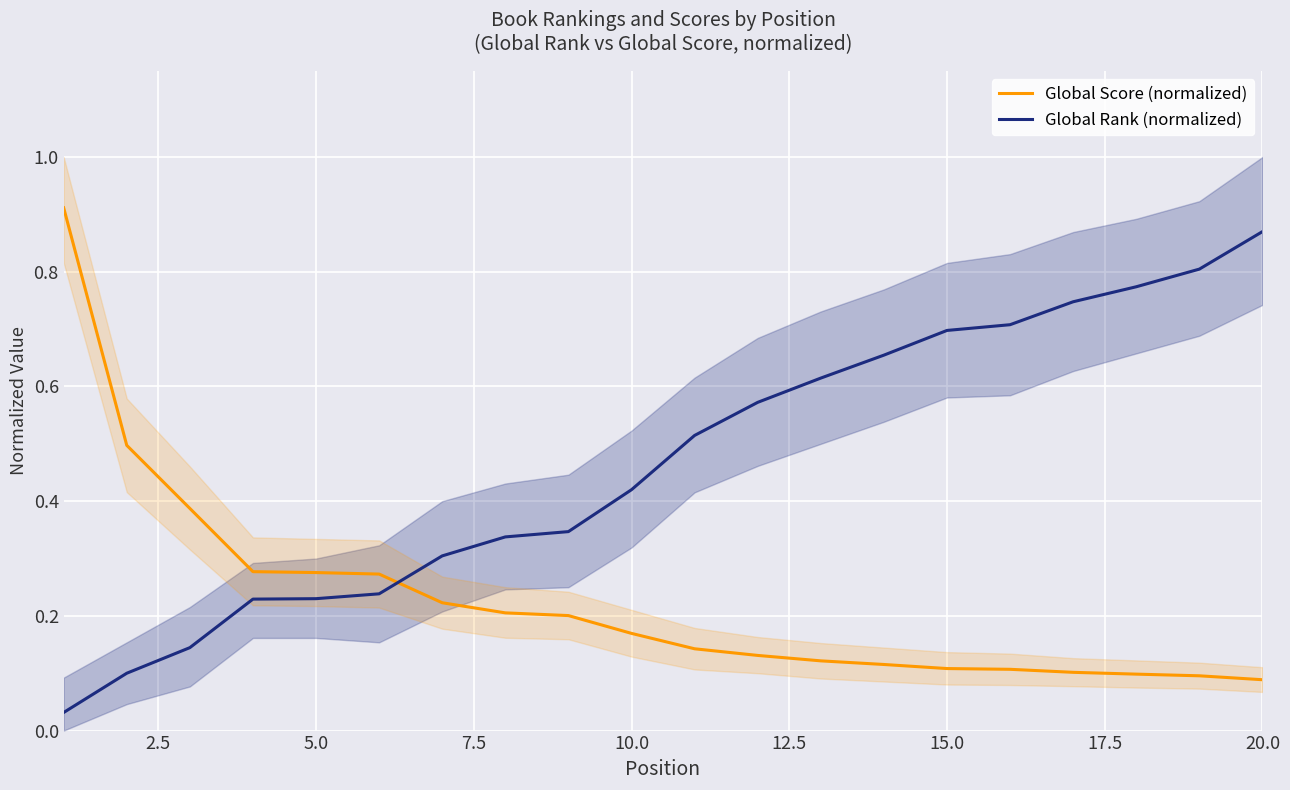

Rank the series by their average value, from highest to lowest.

Global Rank (normalized), Global Score (normalized)